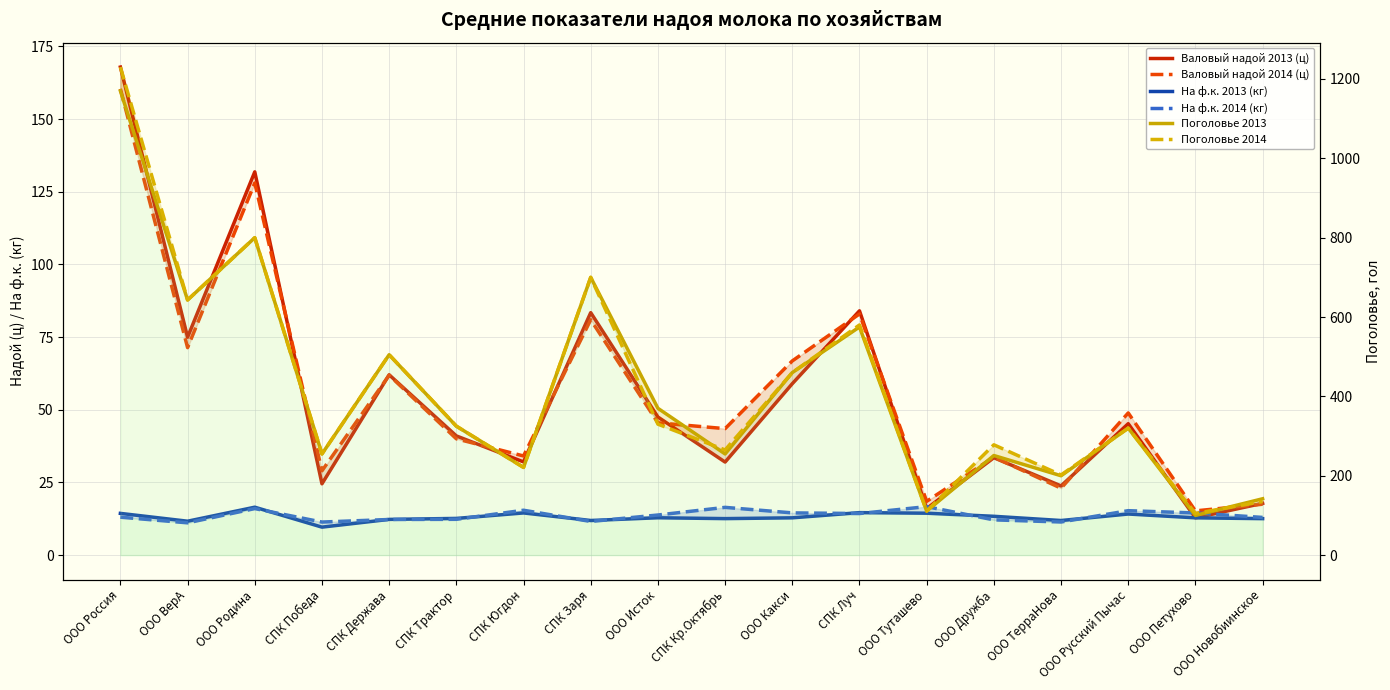

Read the Валовый надой 2013 (ц) value at ООО Дружба.

33.5